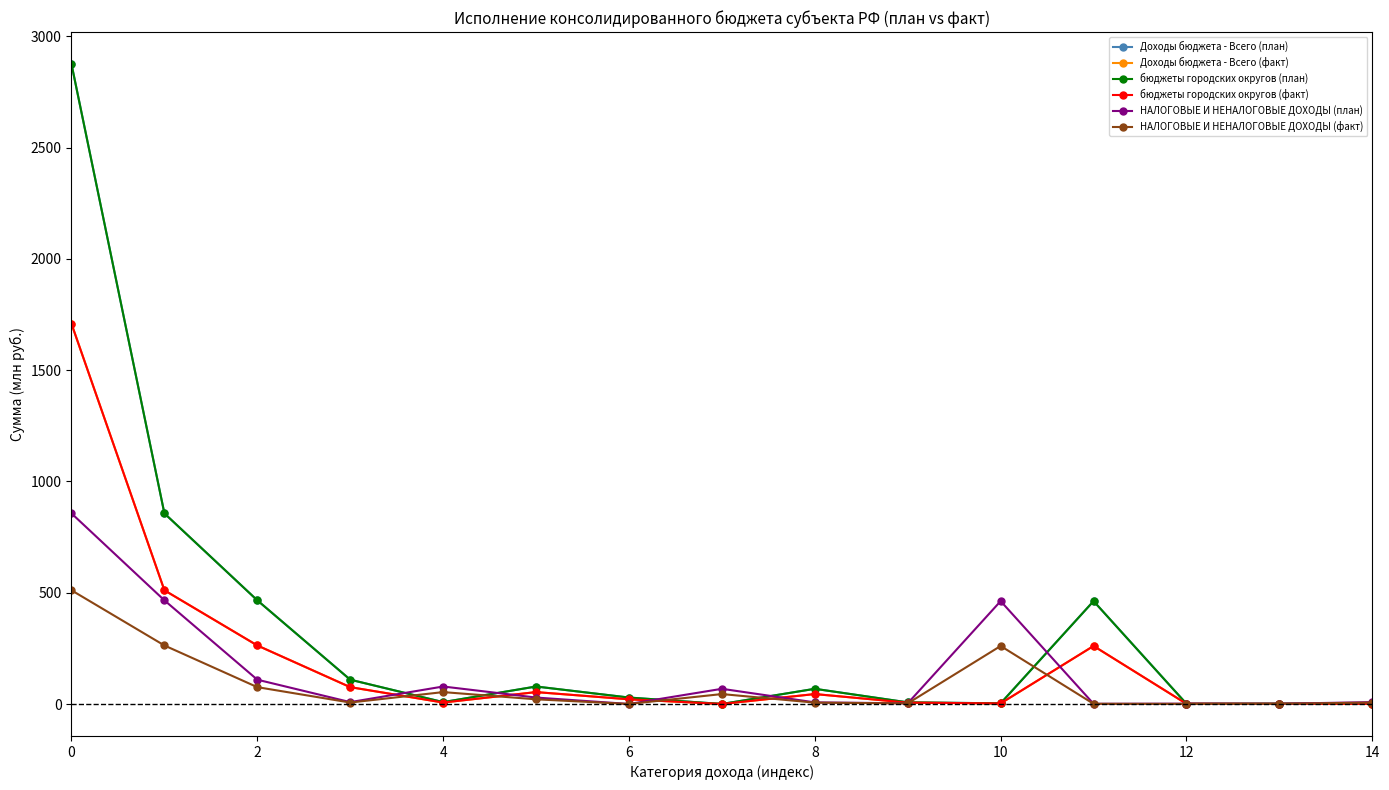

Does the chart have visible grid lines?

No